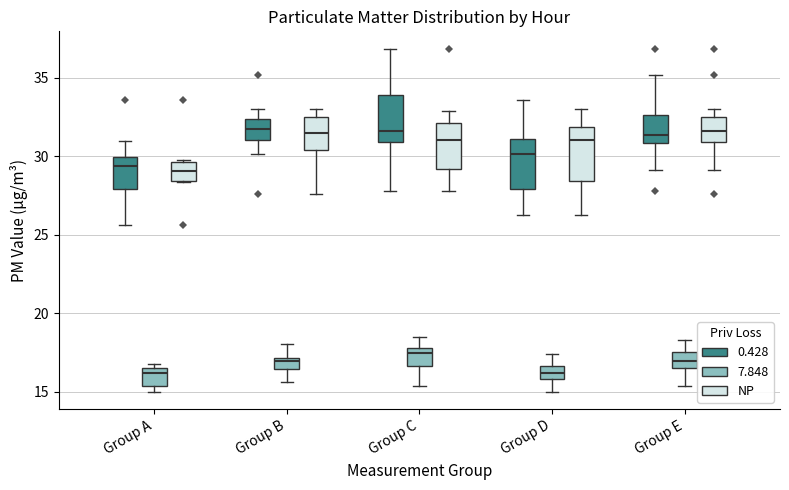

Where does the upper whisker of the box for Group B (0.428) end on the y-axis? The values are not printed on the chart, so give them approximately, as read against the axis.

33.0